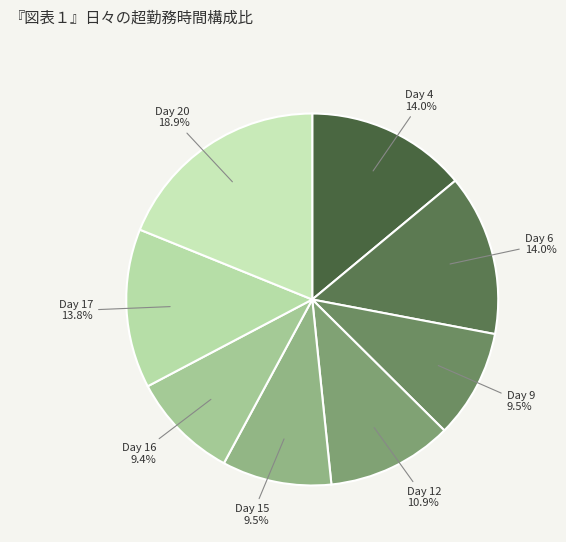

To the nearest percent, what percentage of the pie is Day 12?

11%